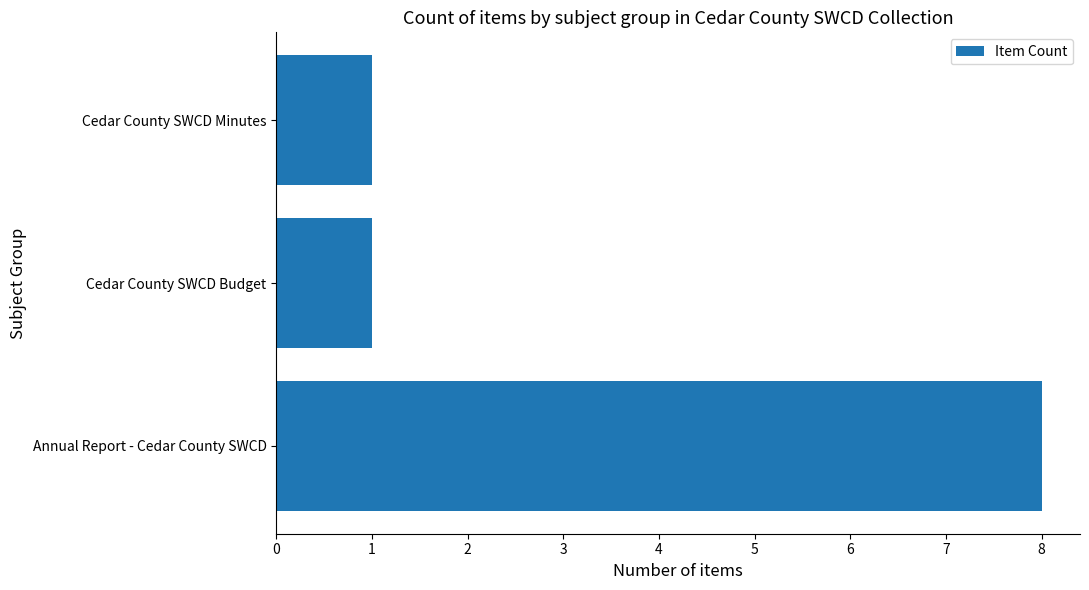

What value does the data have at Annual Report - Cedar County SWCD?

8